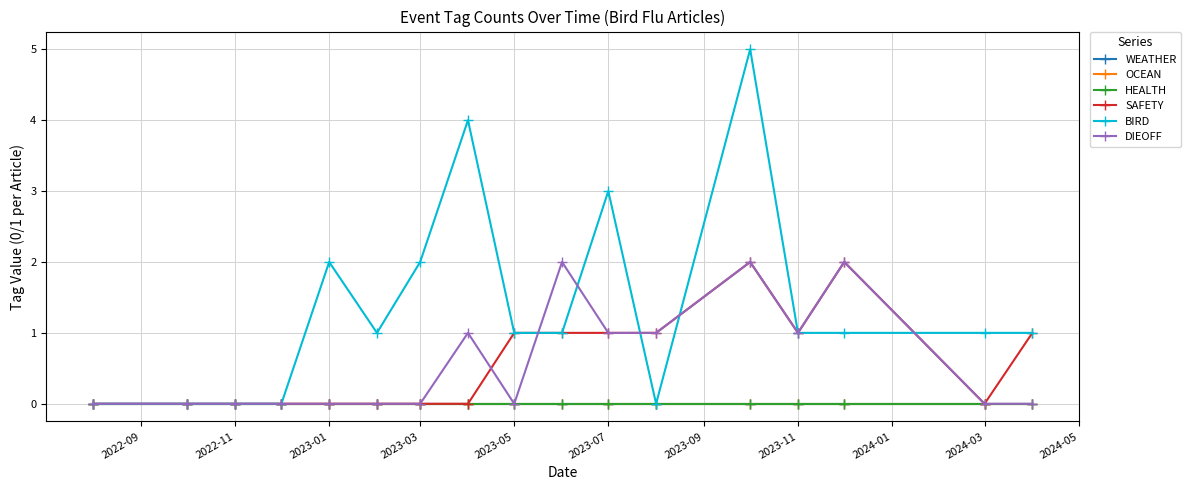

Is this an area chart (filled region under the line)?

No